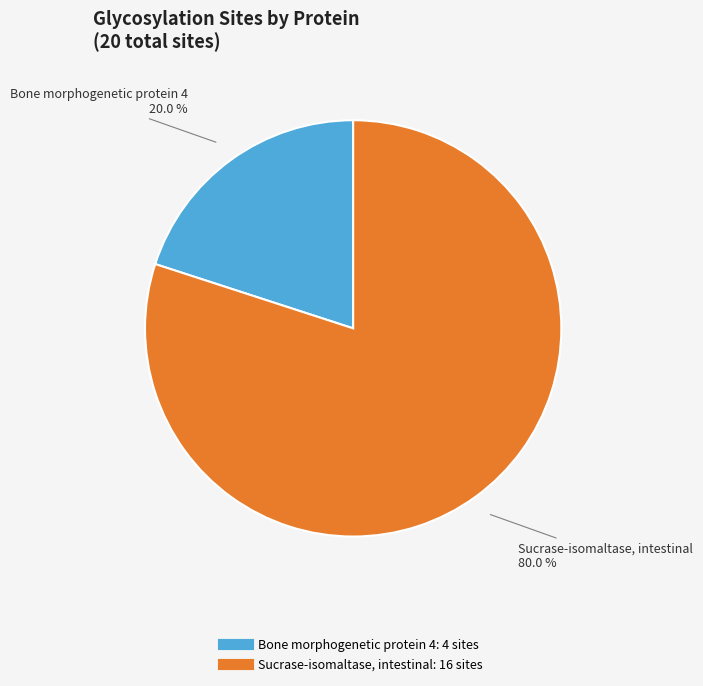

Is it true that Sucrase-isomaltase, intestinal is 90% of the pie?

False